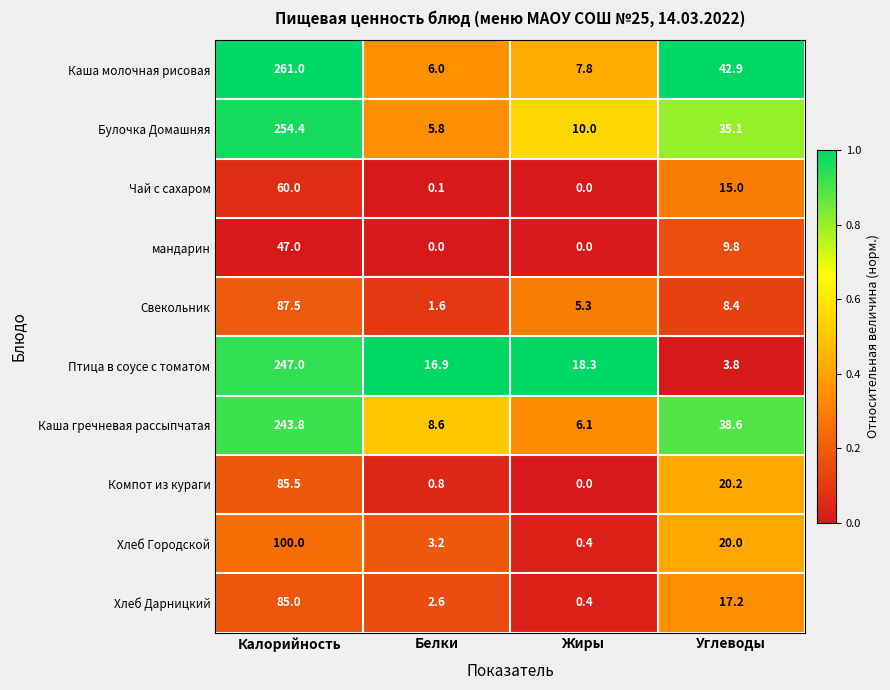

The мандарин series shows 9.8 at Углеводы. True or false?

True